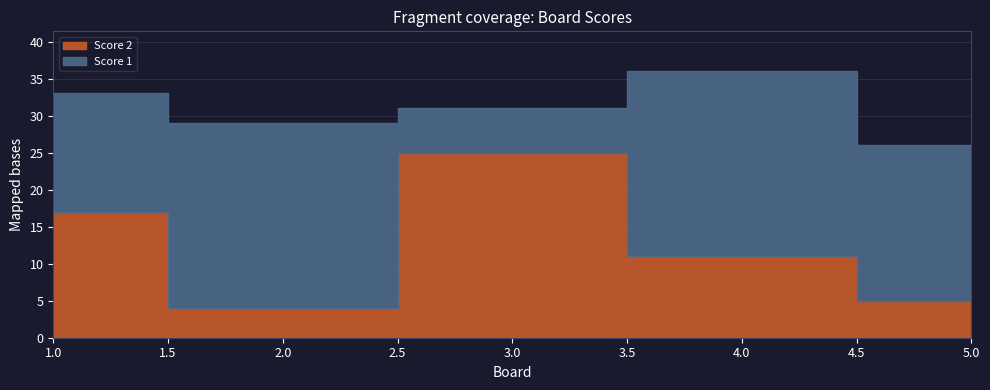

Rank the categories by Score 2 value from highest to lowest.

3, 1, 4, 5, 2